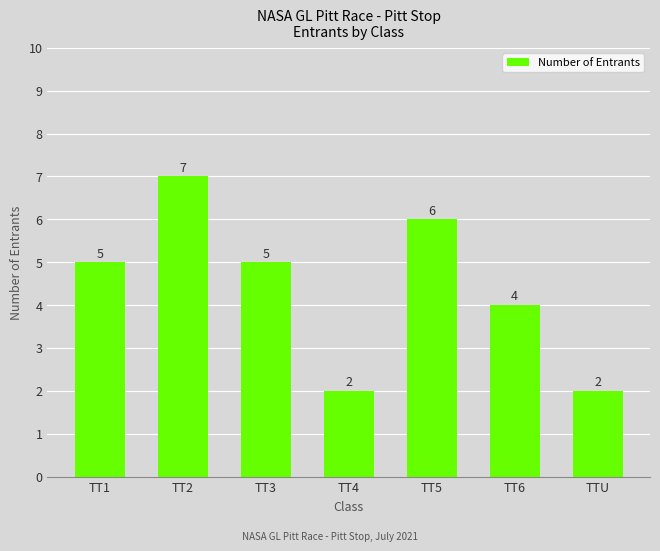

What is the smallest value displayed?

2